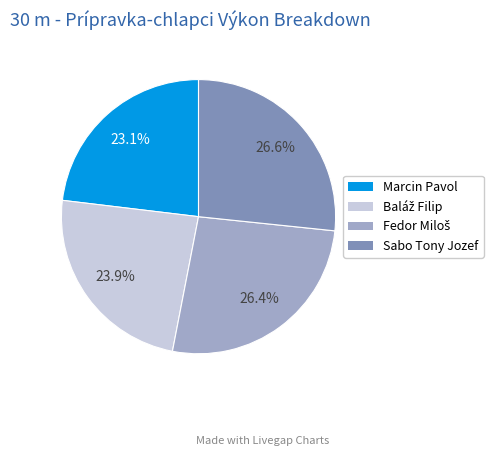

How many segments does this pie chart have?

4